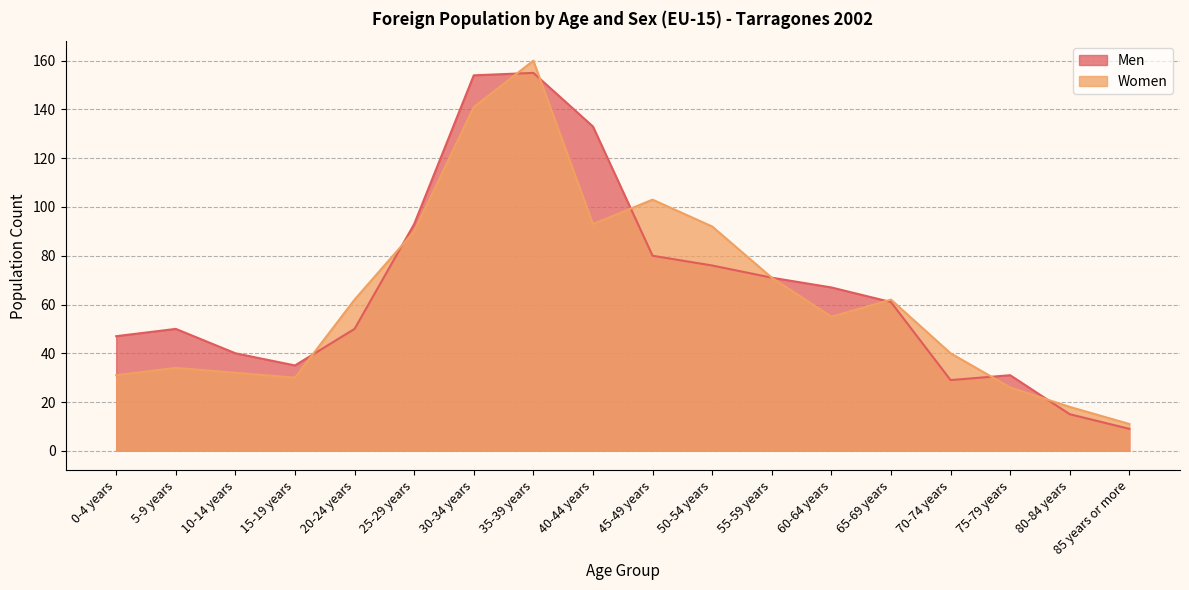

Reading left to right, extract all data points from this chart.

Men: 47	50	40	35	50	93	154	155	133	80	76	71	67	61	29	31	15	9
Women: 31	34	32	30	62	90	141	160	93	103	92	71	55	62	40	26	18	11